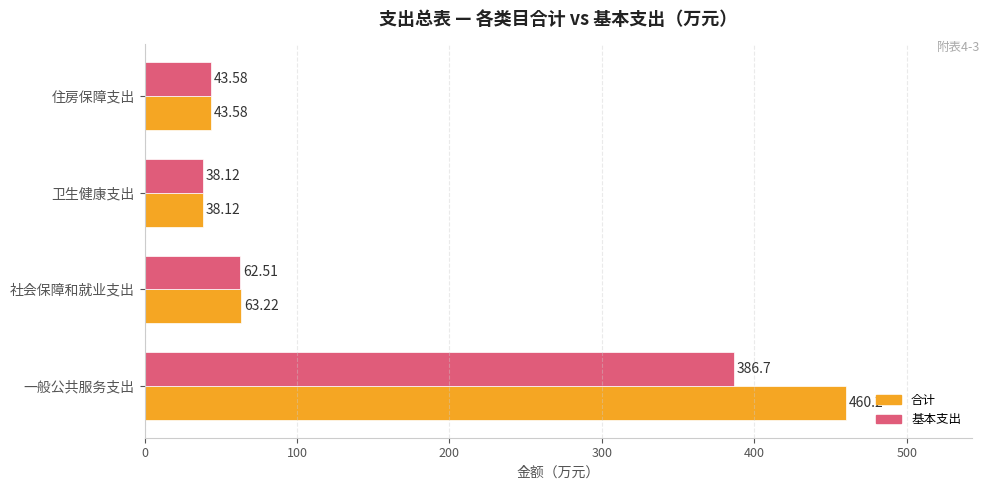

Between 一般公共服务支出 and 社会保障和就业支出, which series saw the biggest shift?

合计